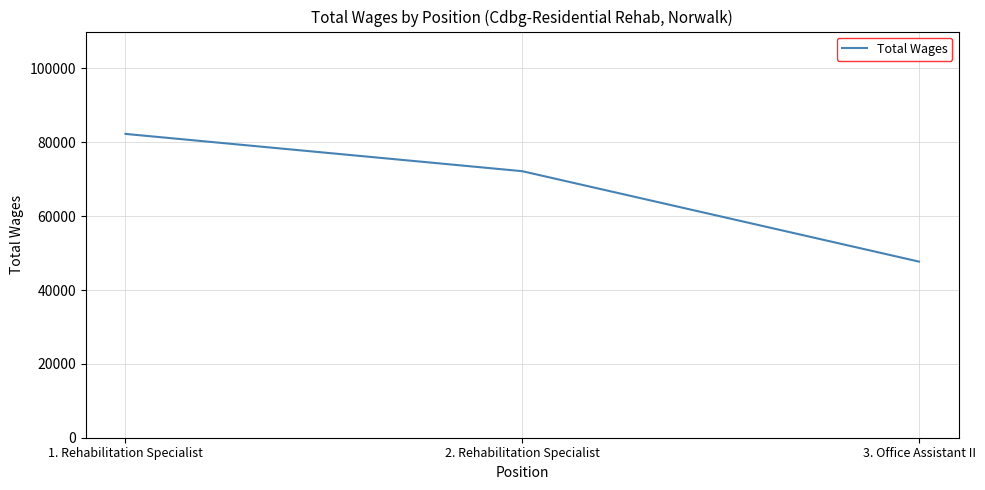

What is the average value?

67385